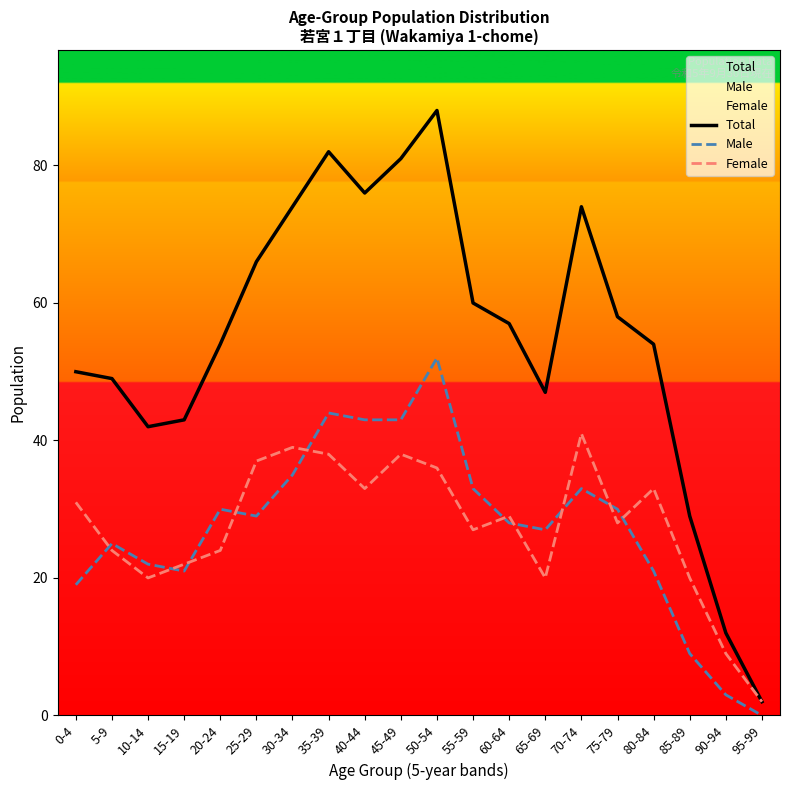

What is the label of the 5th point from the right?

75-79